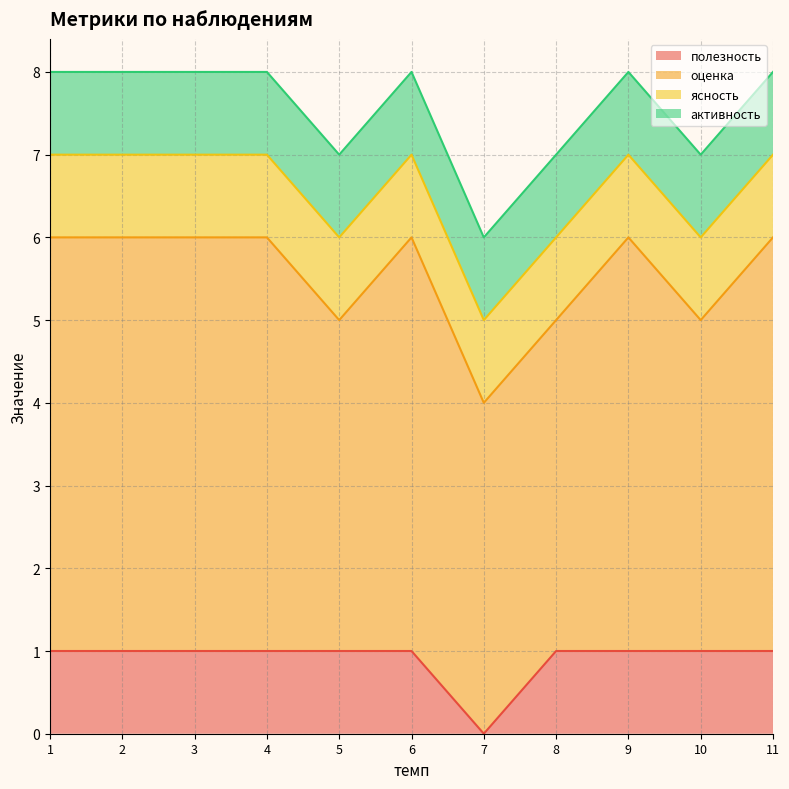

Rank the series by their maximum value, from highest to lowest.

оценка, полезность, ясность, активность